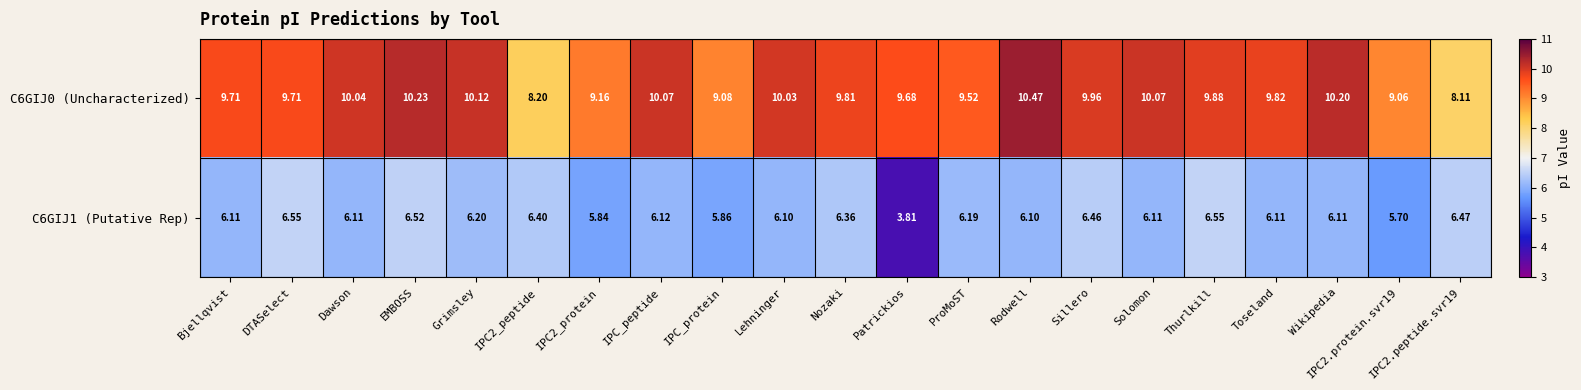

Between Thurlkill and IPC2.protein.svr19, which series saw the biggest shift?

C6GIJ1 (Putative Rep)